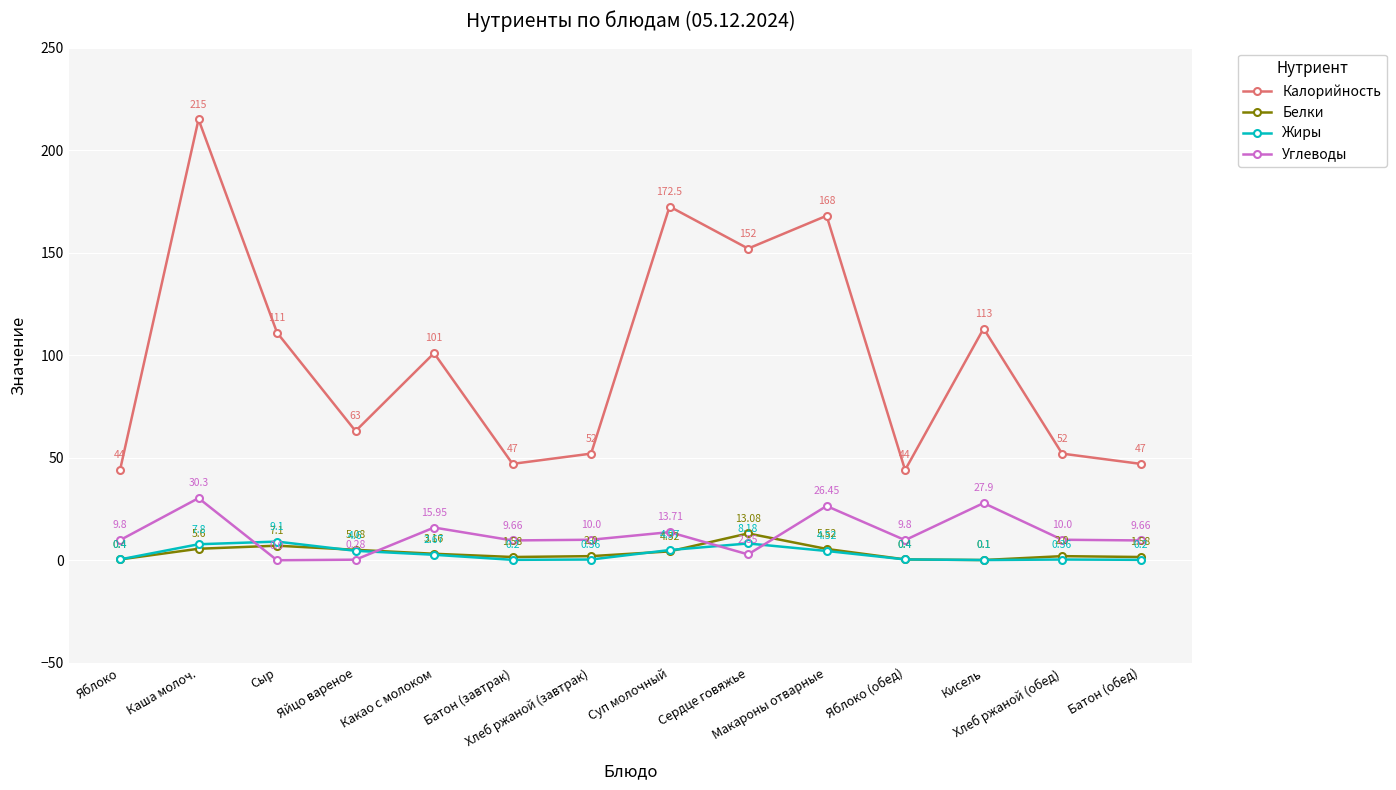

What is the average value of the Белки series?

3.7